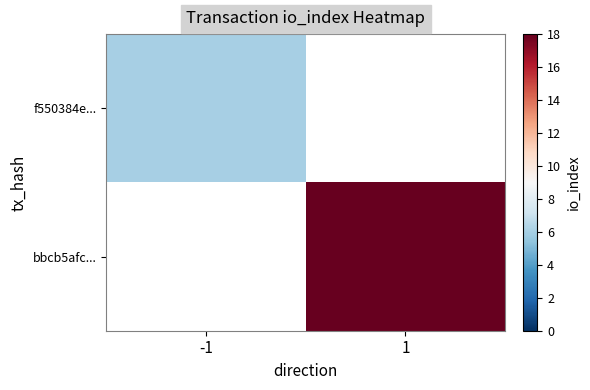

Rank the series by their maximum value, from lowest to highest.

f550384e..., bbcb5afc...